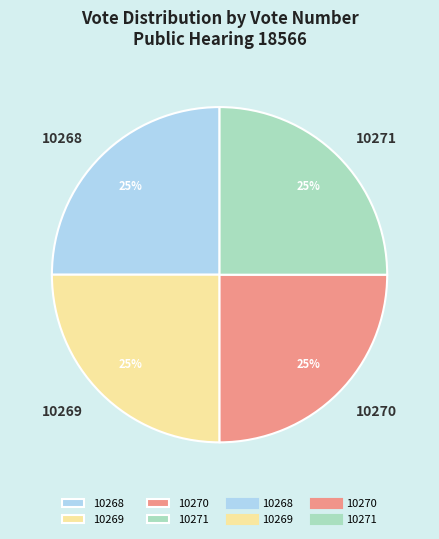

Is 10268 the majority of the pie?

No